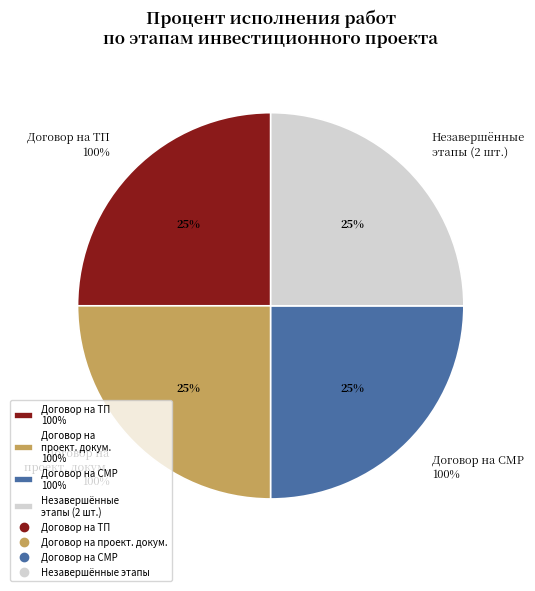

Is it true that Заключение договора на ТП is 21% of the pie?

False